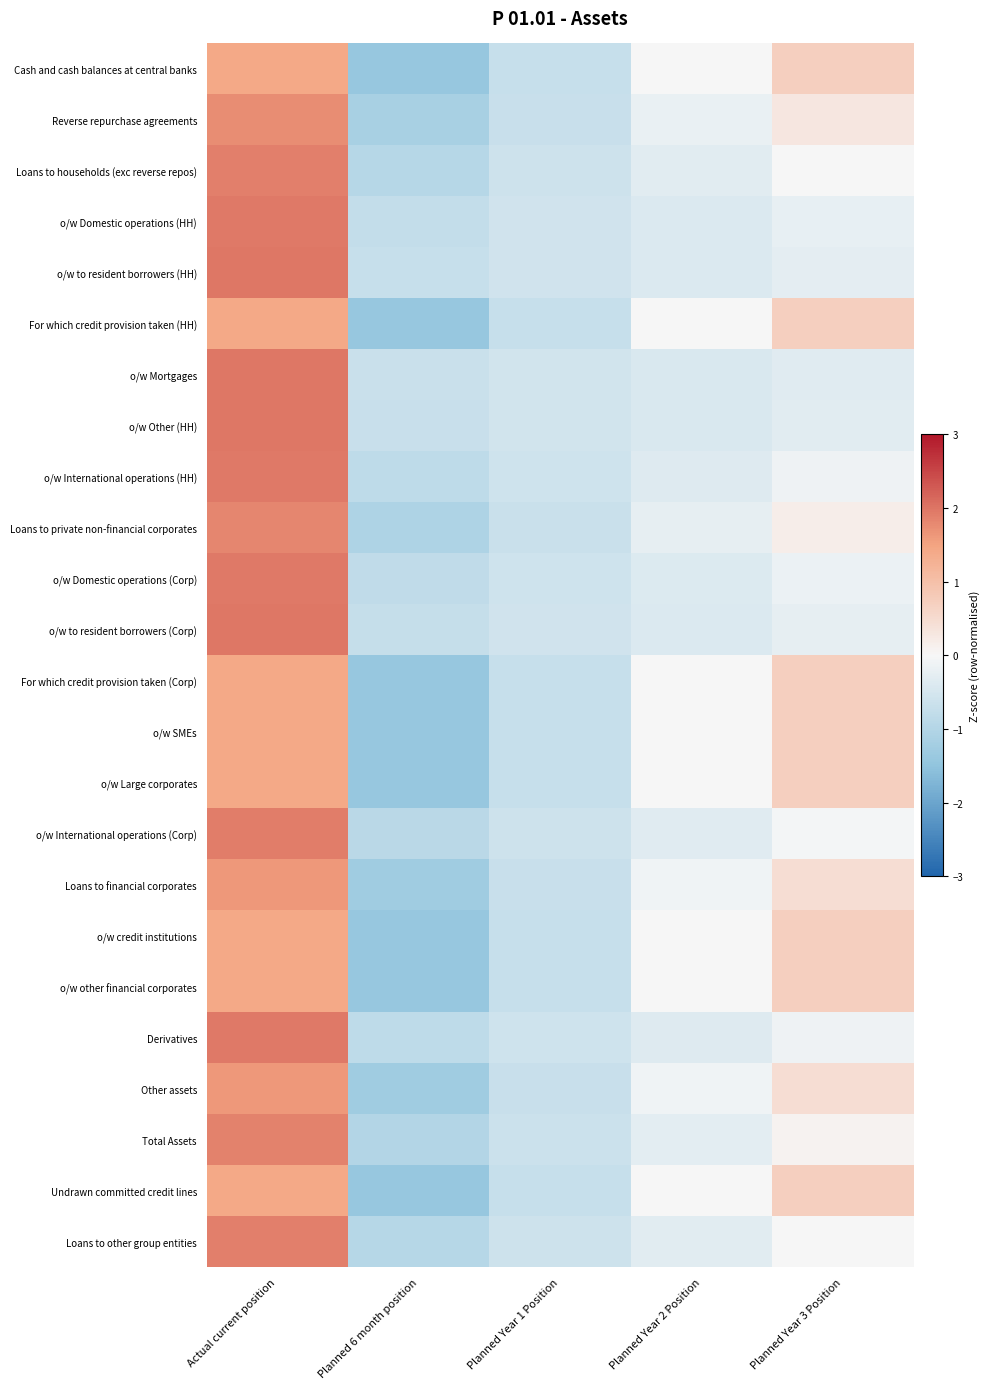

Rank the series by their maximum value, from lowest to highest.

Cash and cash balances at central banks, For which credit provision taken (HH), For which credit provision taken (Corp), o/w SMEs, o/w Large corporates, o/w credit institutions, o/w other financial corporates, Undrawn committed credit lines, Loans to financial corporates, Other assets, Reverse repurchase agreements, Loans to private non-financial corporates, Total Assets, Loans to households (exc reverse repos), Loans to other group entities, o/w International operations (Corp), o/w International operations (HH), Derivatives, o/w Domestic operations (Corp), o/w Domestic operations (HH), o/w to resident borrowers (Corp), o/w to resident borrowers (HH), o/w Other (HH), o/w Mortgages